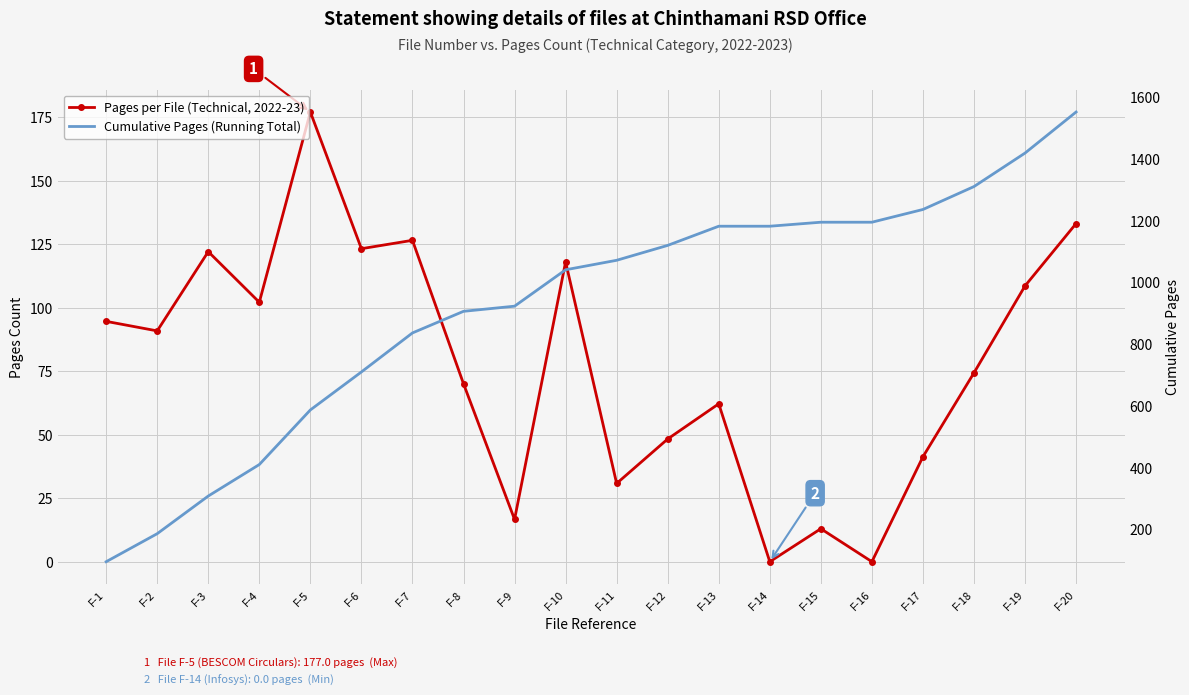

How many data points in Pages per File (Technical, 2022-23) are less than 90?

10